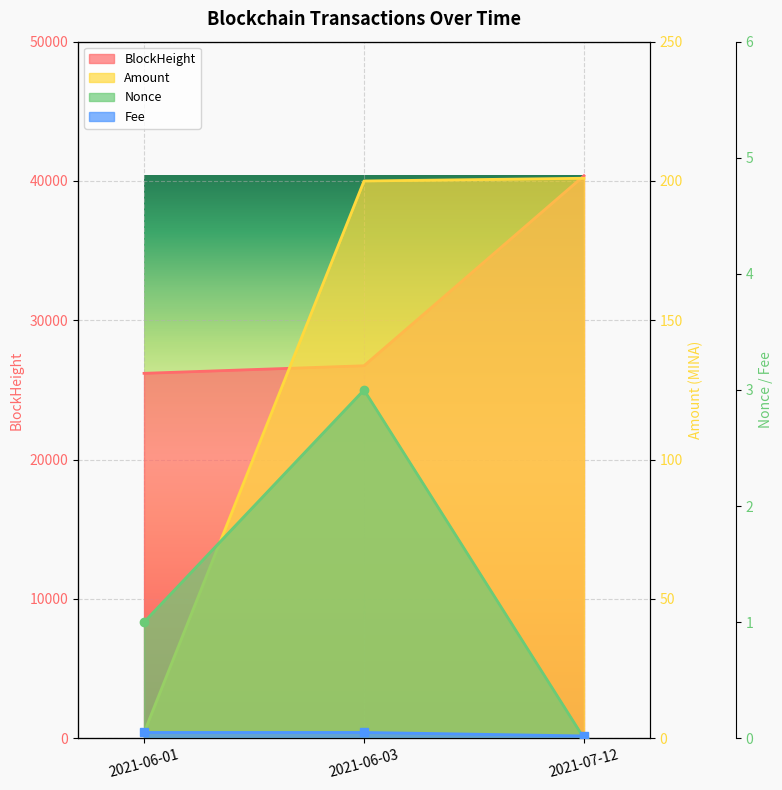

What position from the right is 2021-06-03?

2